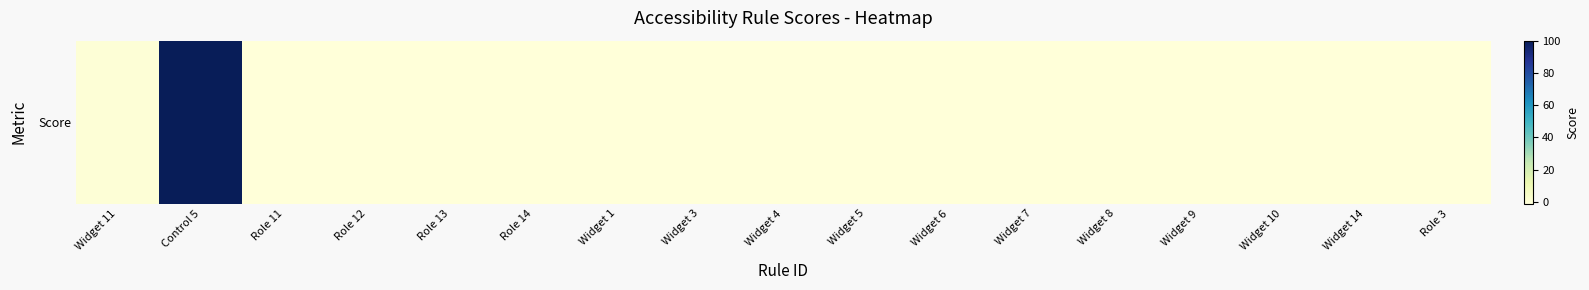

How many distinct data groups are displayed?

1